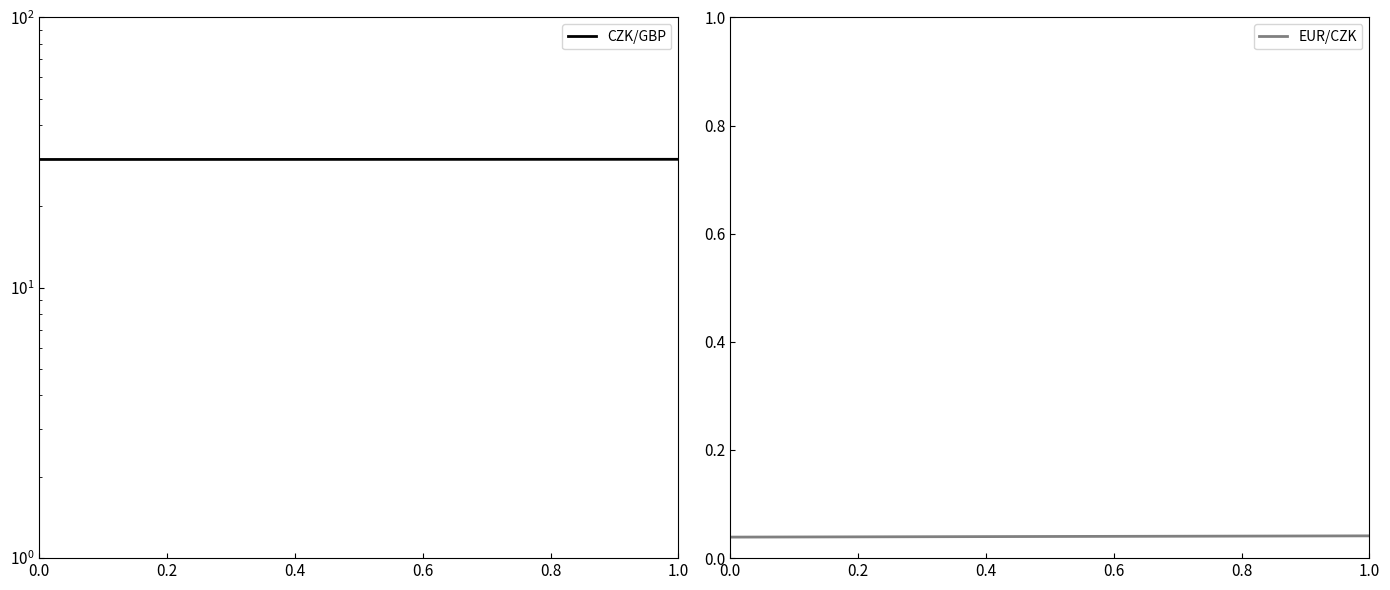

Rank the series by their average value, from lowest to highest.

EUR/CZK, CZK/GBP